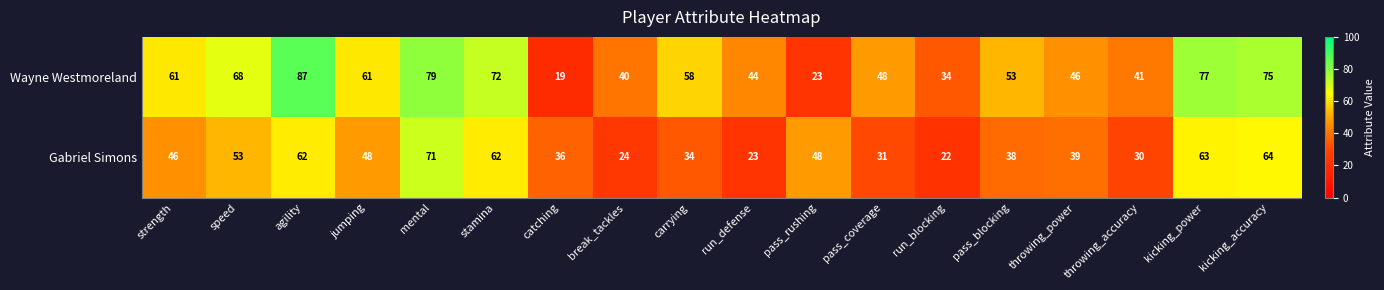

Rank the series by their maximum value, from highest to lowest.

Wayne Westmoreland, Gabriel Simons